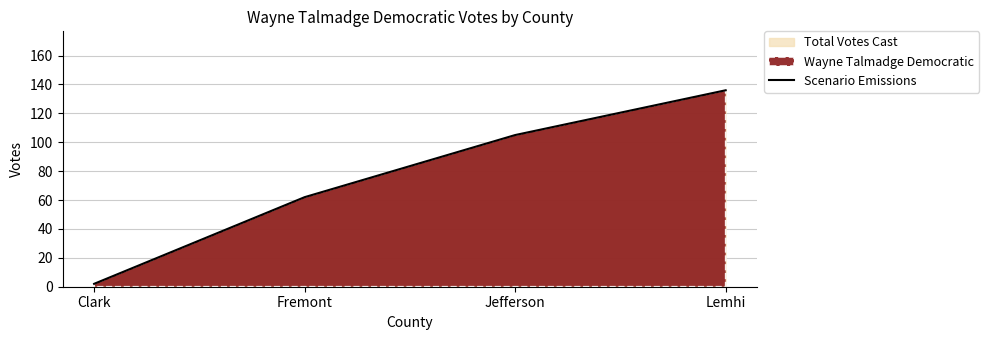

Count the number of data series in this chart.

1